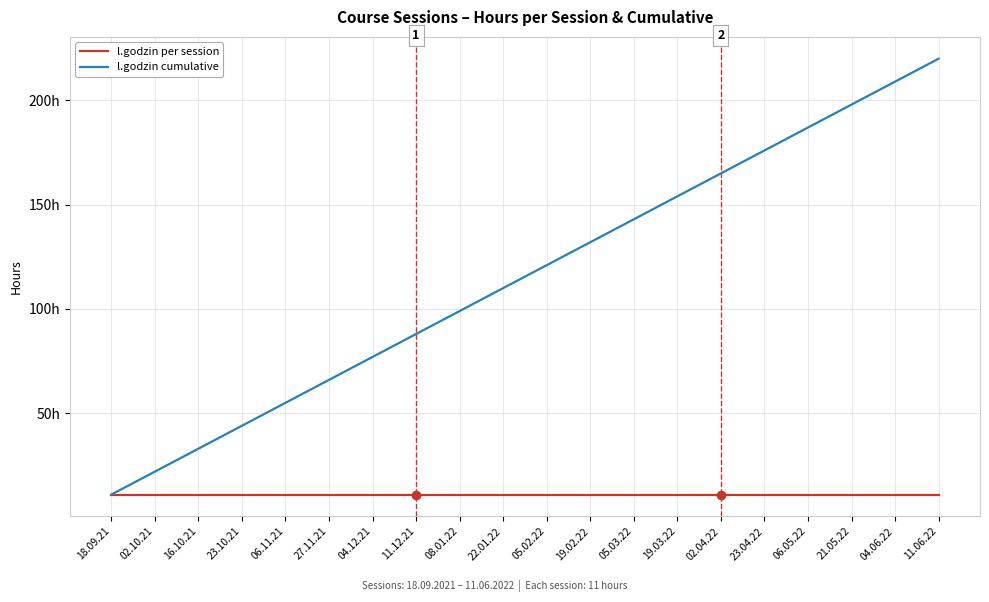

What is the lowest value of the l.godzin cumulative series?

11